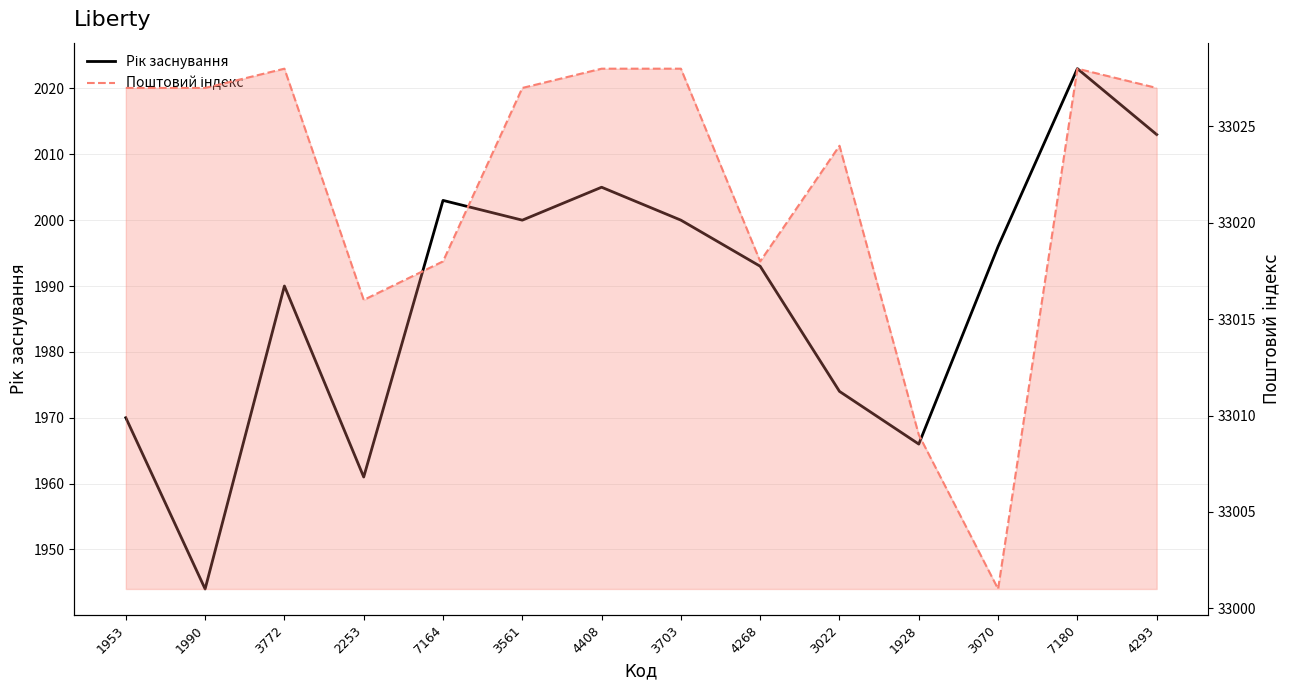

At which category does Поштовий індекс reach its first local peak?

3772